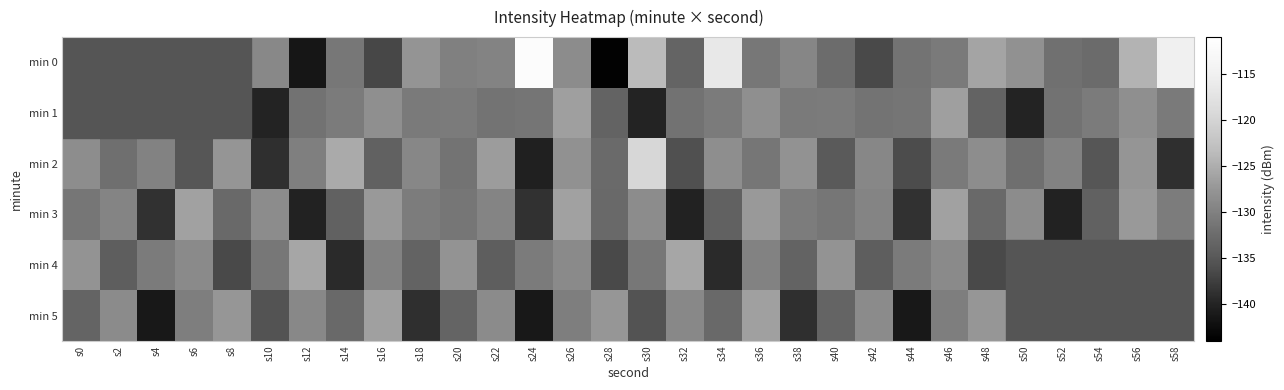

How many categories are shown in the chart?

30